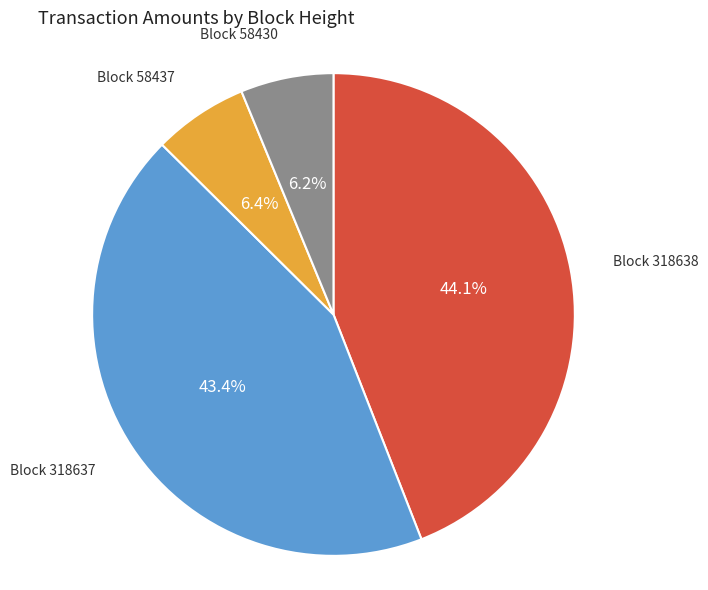

Is there a majority slice in this chart?

No